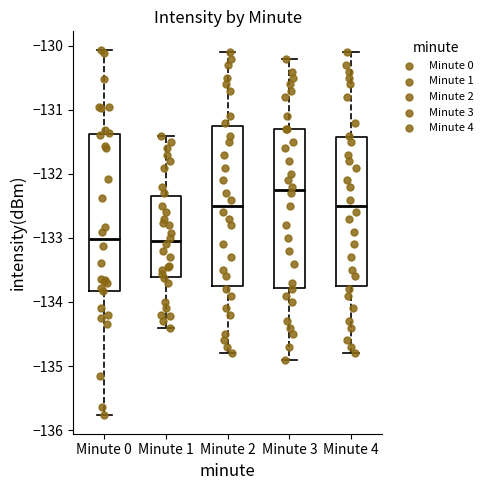

Which box's median line is the highest?

Minute 3